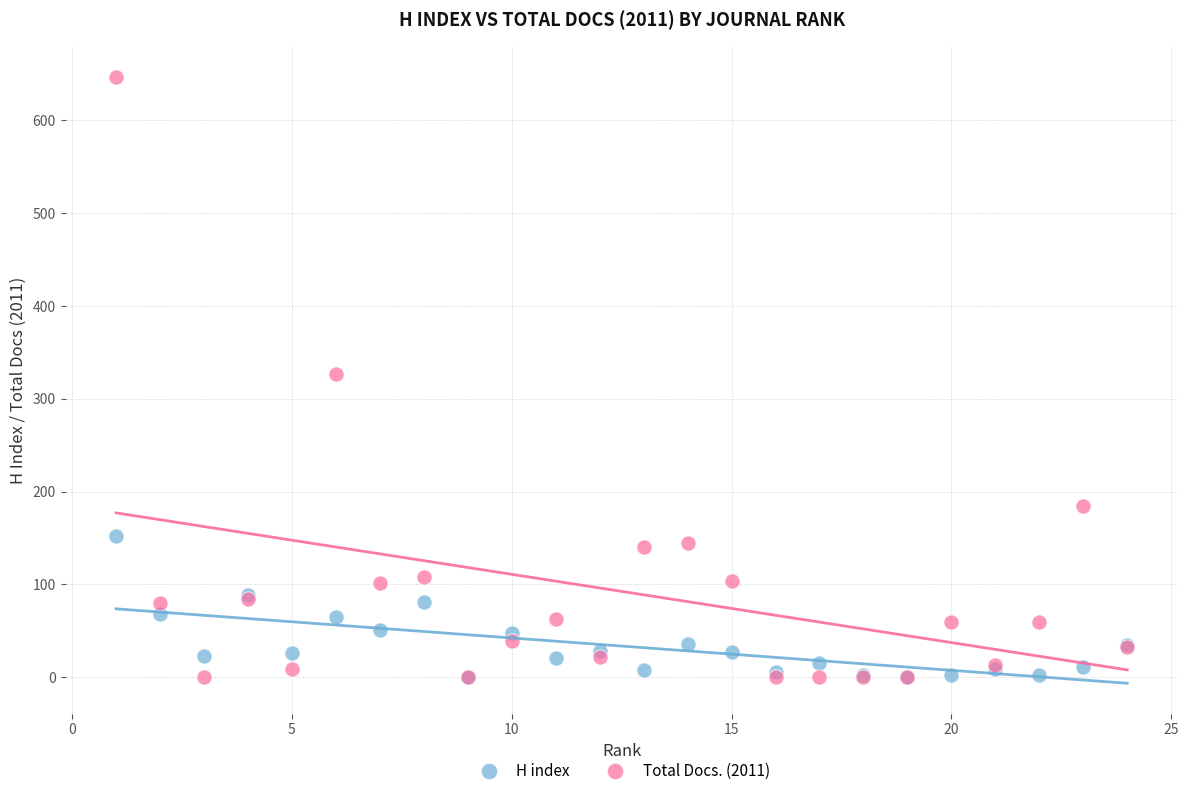

What are all the series names shown in the legend?

H index, Total Docs. (2011)